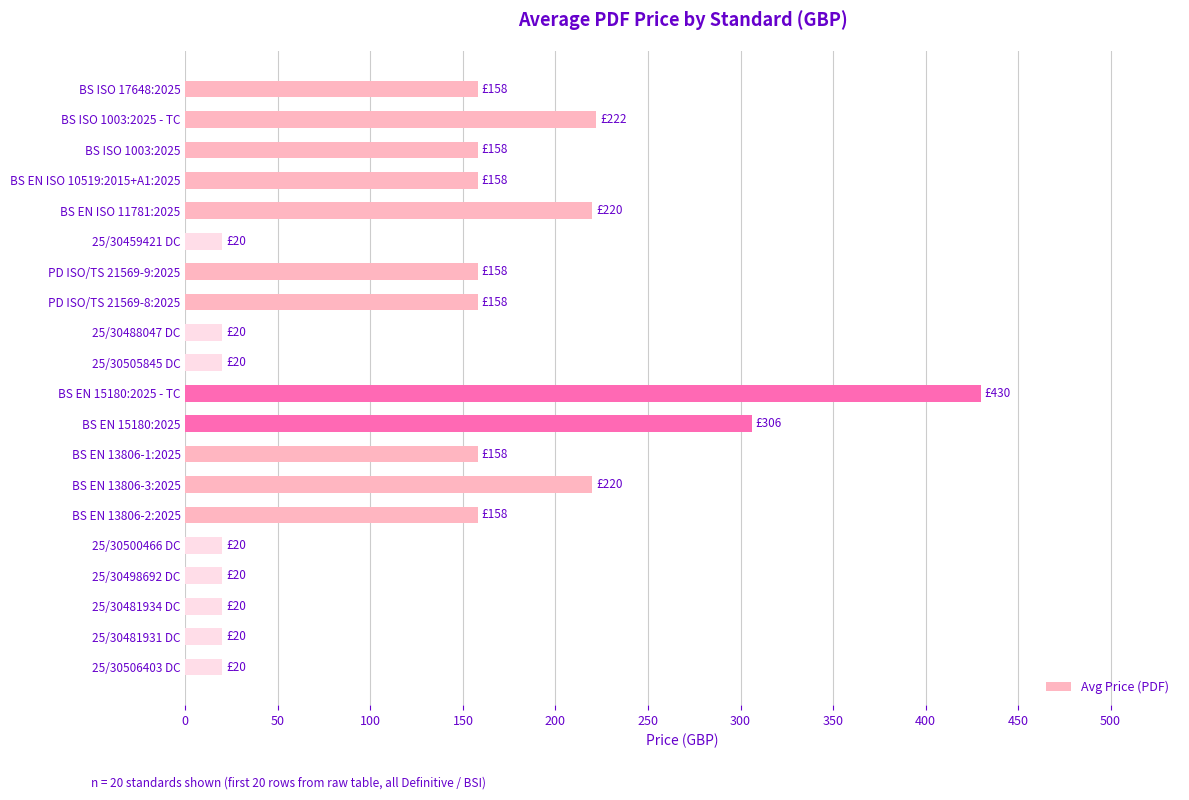

What is the label of the 11th bar from the top?

BS EN 15180:2025 - TC